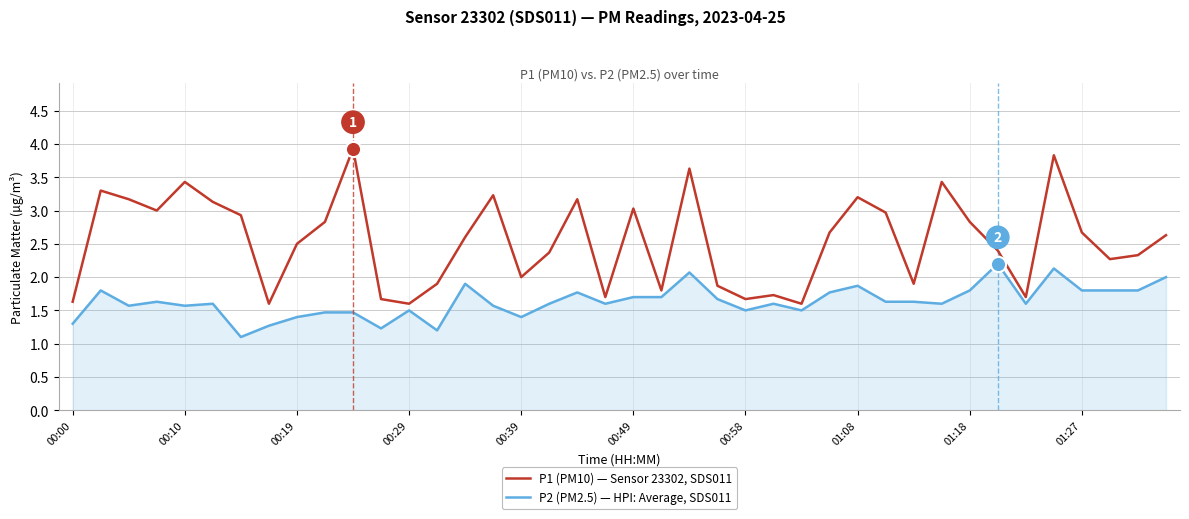

Which series has the largest range (max minus min)?

P1 (PM10) — Sensor 23302, SDS011